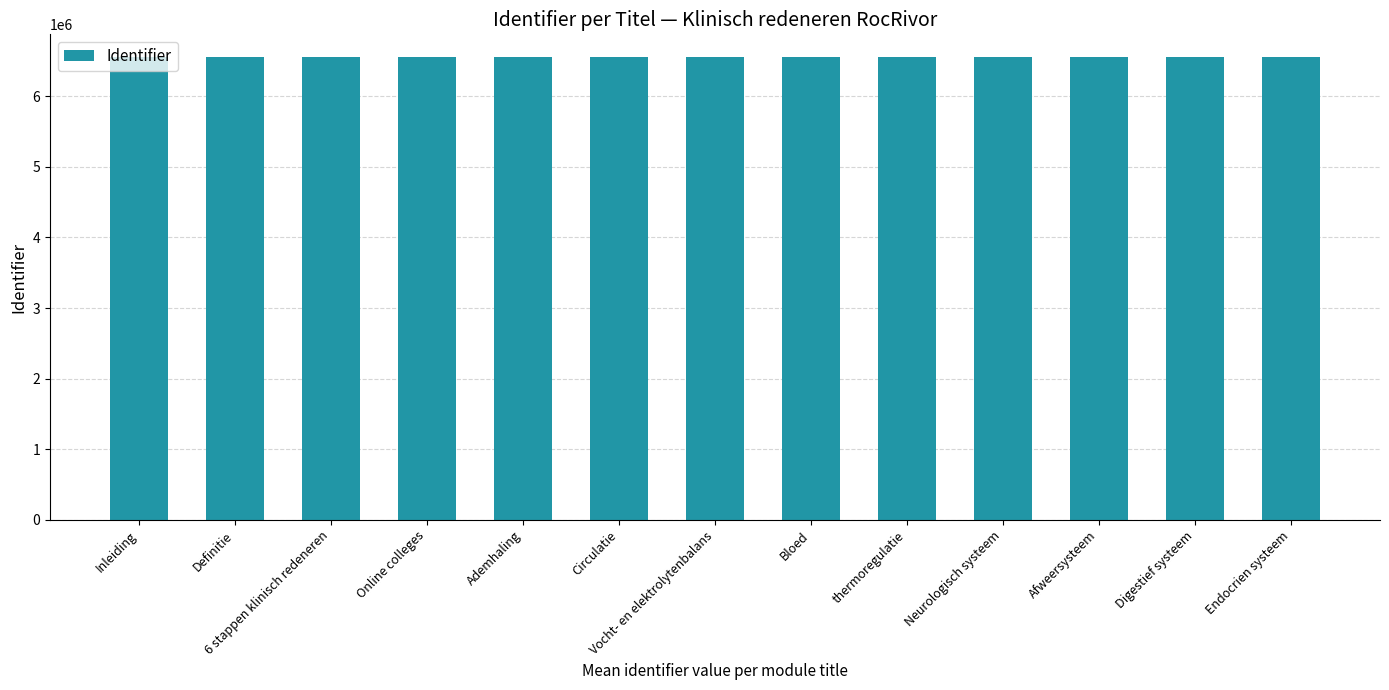

The value at Neurologisch systeem is 3310925. True or false?

False